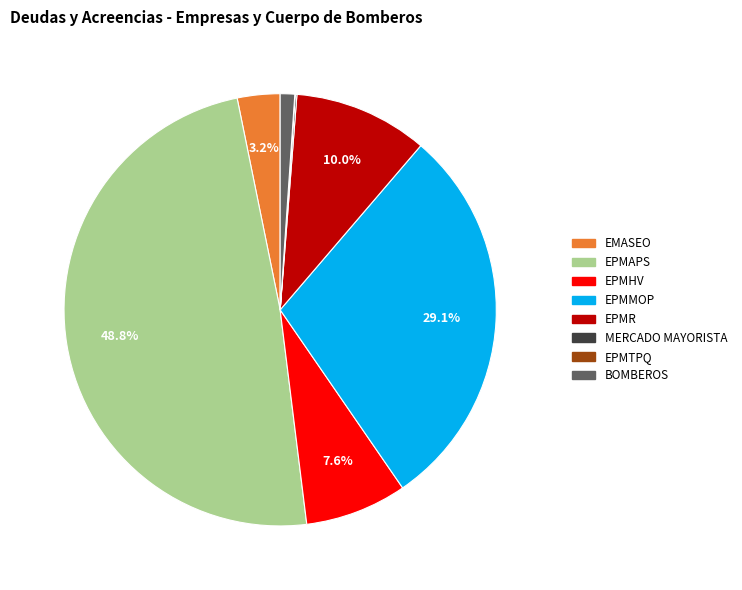

Is there any slice that represents more than half of the pie?

No